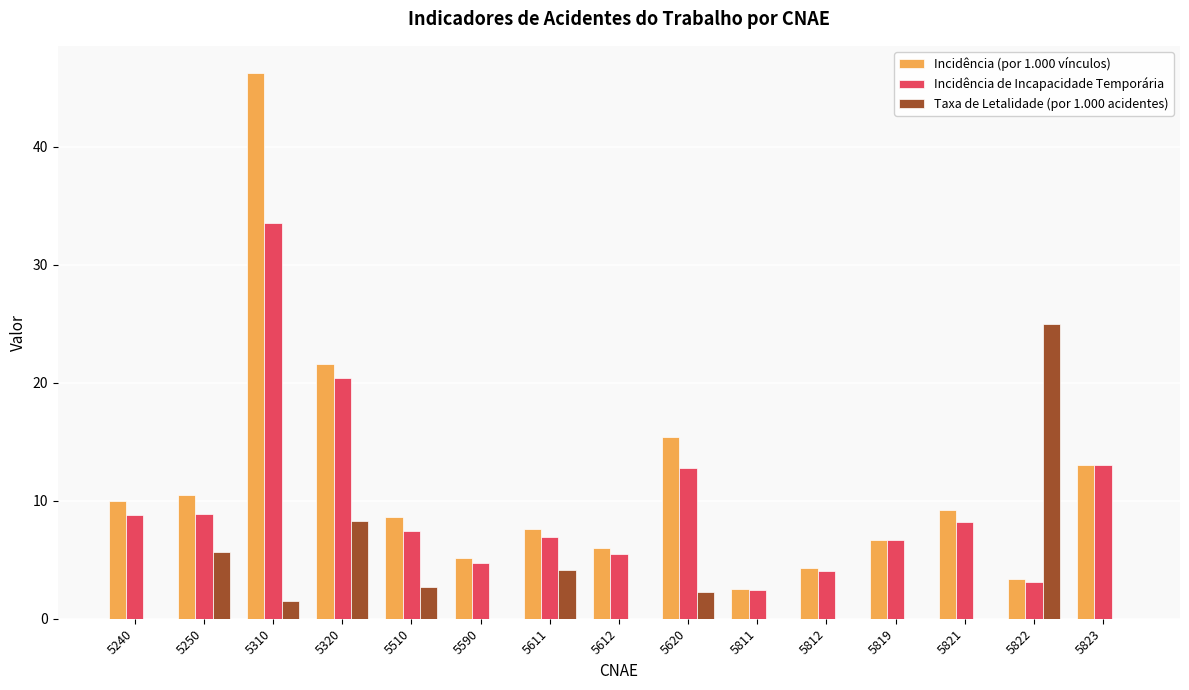

How many categories are shown in the chart?

15